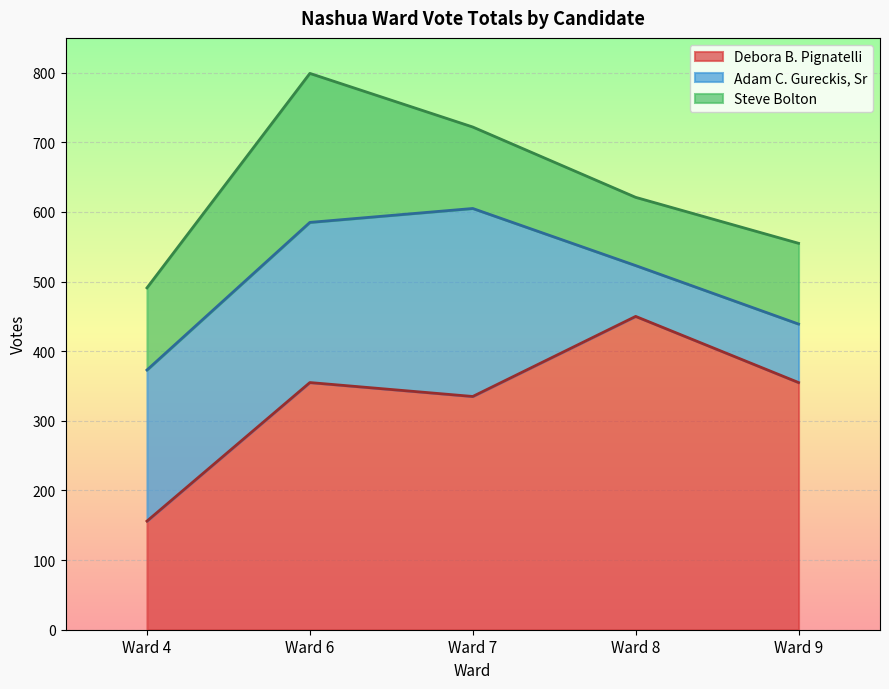

How many interior local peaks does the Adam C. Gureckis, Sr series have?

1